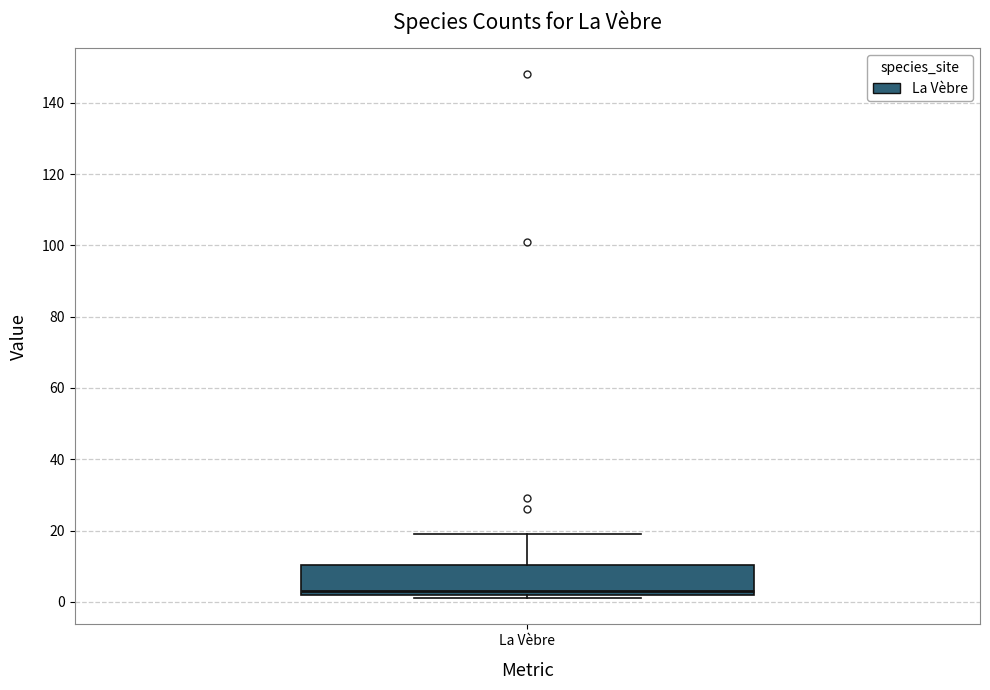

Transcribe this box plot: give where the median line is, the range the box spans, and where the two whiskers end, as read against the y-axis. The values are not printed on the chart, so give them approximately, as read against the axis.

median 4, box 2 to 10, whiskers 2 (just below the box's lower edge) to 20